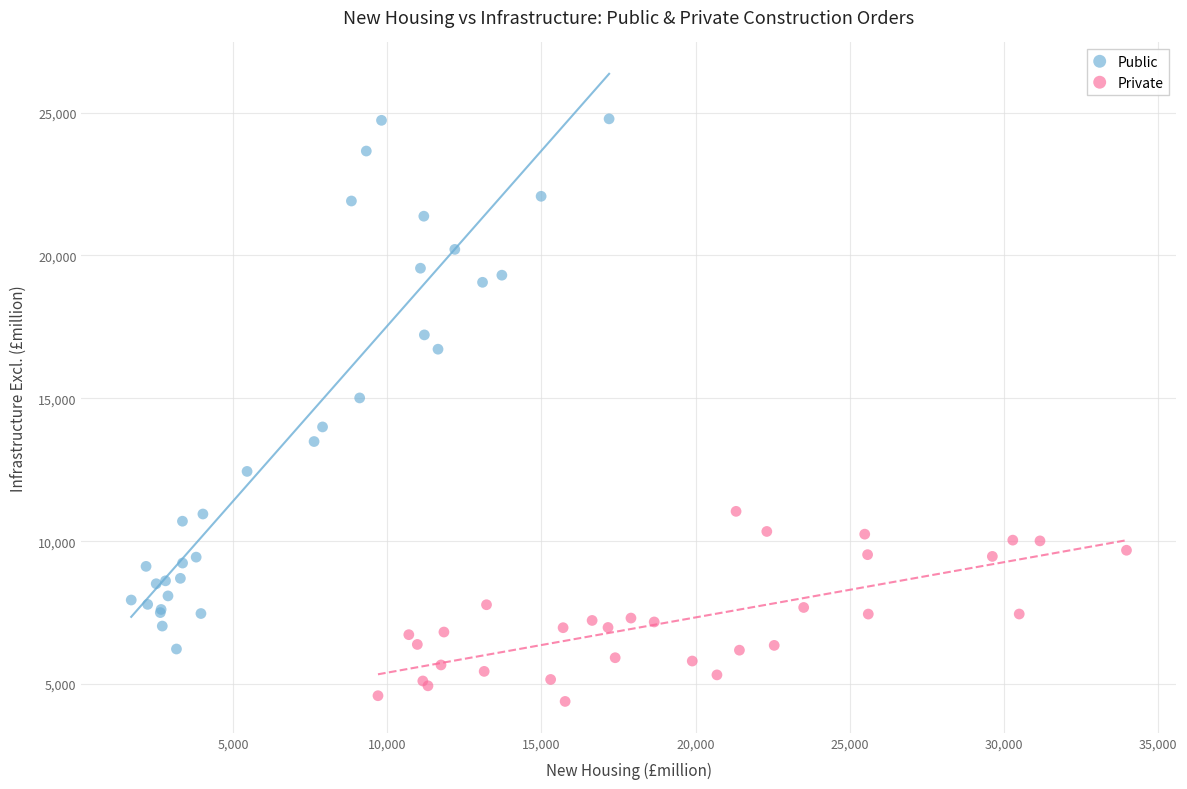

Which series reaches the minimum Y coordinate?

Private